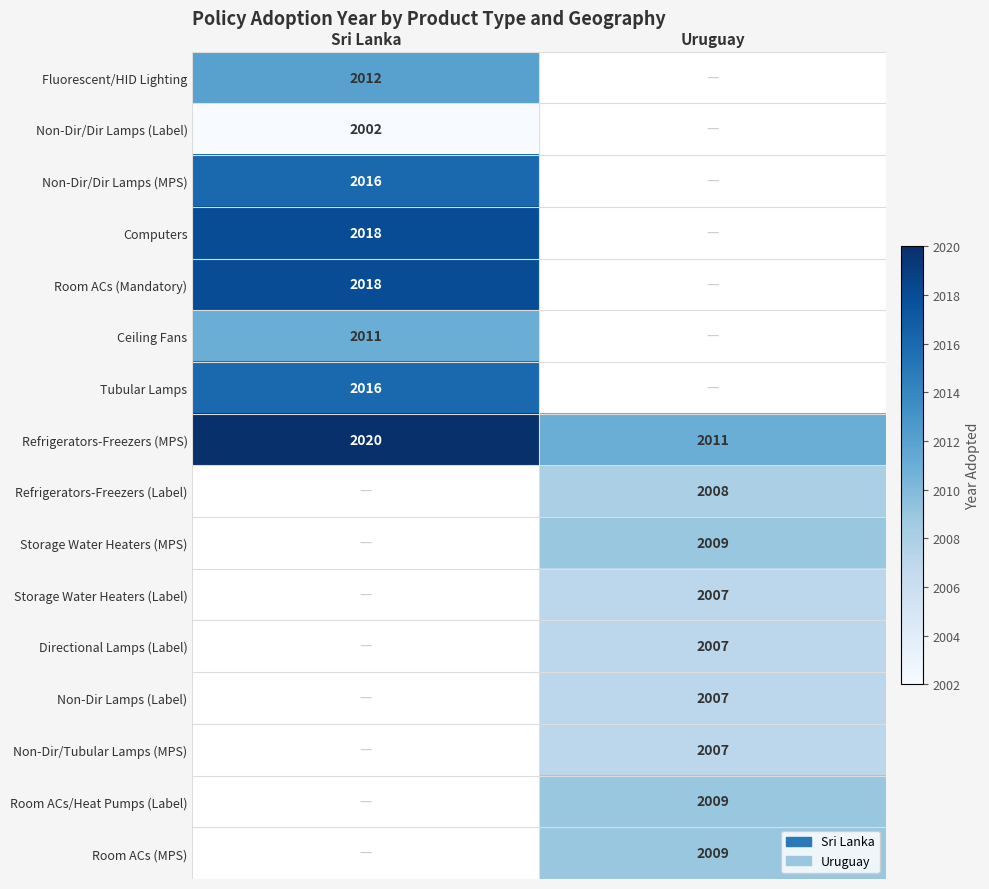

Is the value of Storage Water Heaters (MPS) at Uruguay greater than the value of Fluorescent/HID Lighting at Sri Lanka?

No